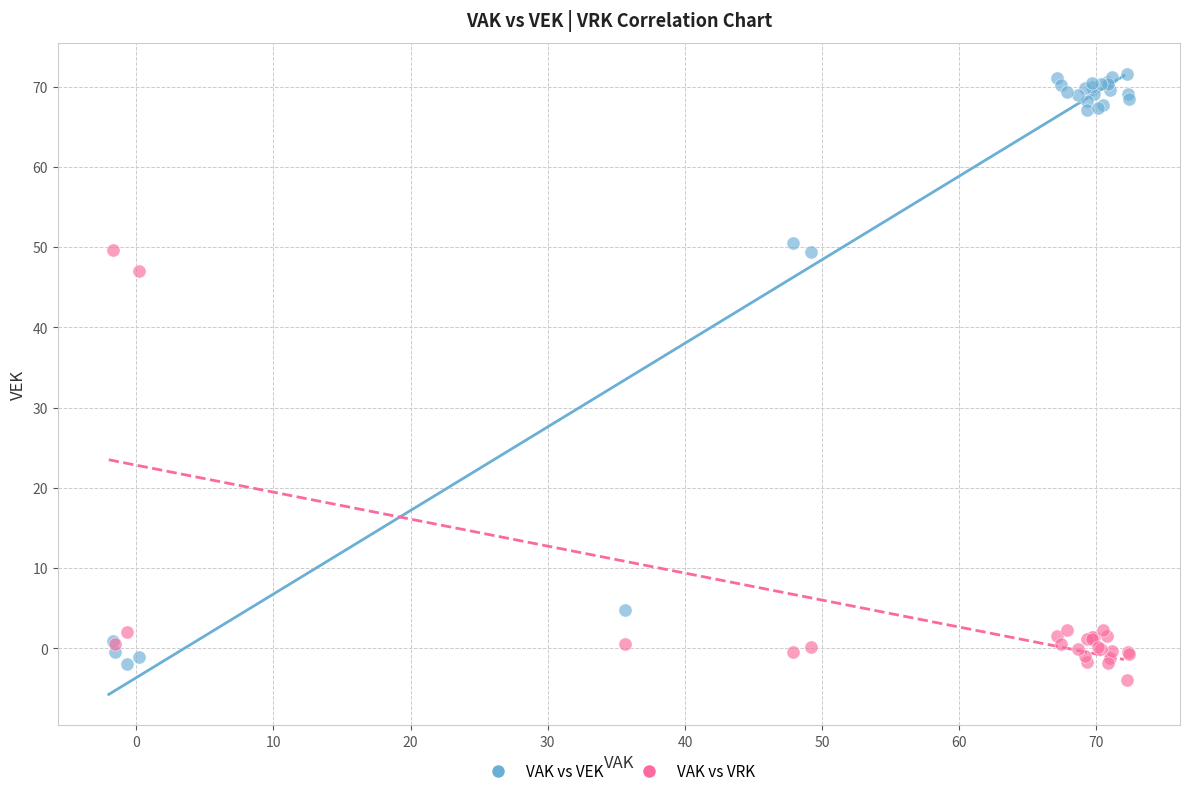

What is the X range (max minus min) for the scatter plot?

74.1